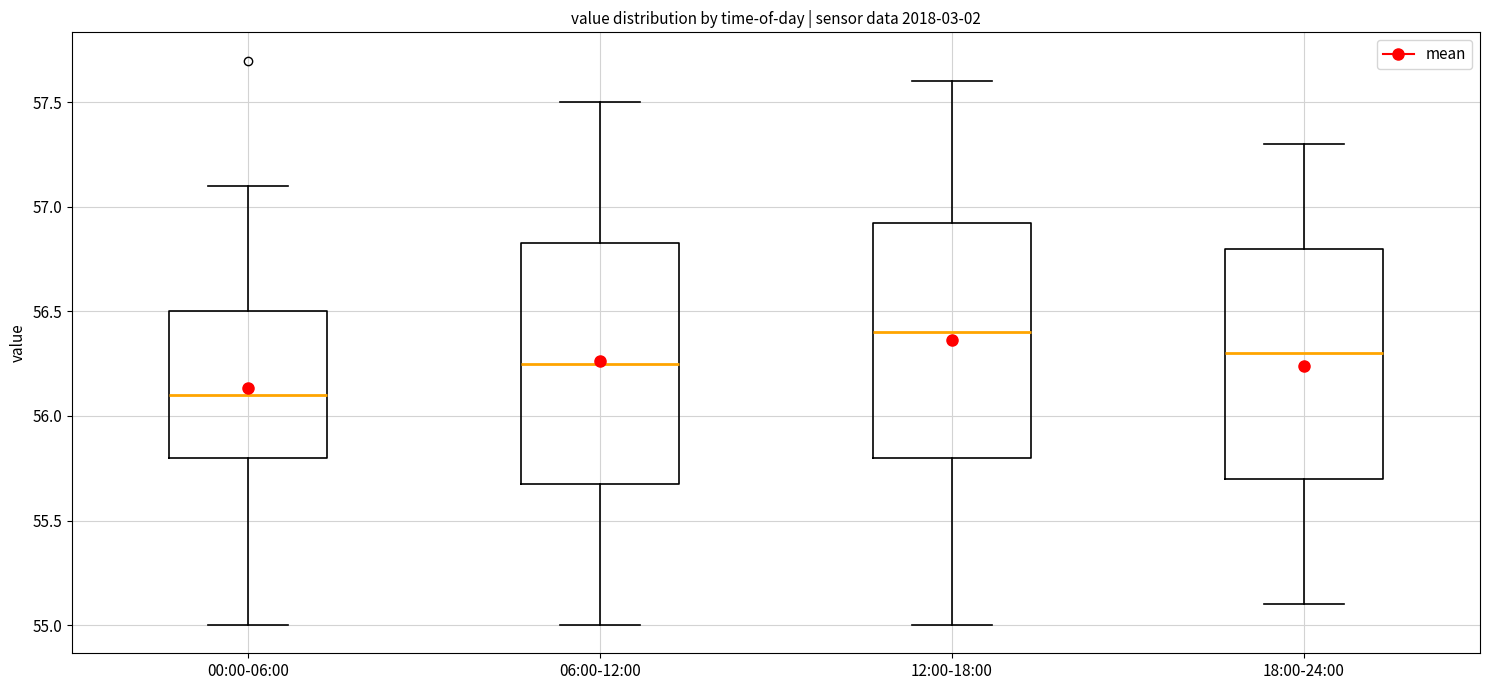

Reading left to right, transcribe this box plot: for each box, give where its median line is, the range the box spans, and where its two whiskers end, as read against the y-axis. The values are not printed on the chart, so give them approximately, as read against the axis.

00:00-06:00: median 56.10, box 55.80 to 56.50, whiskers 55.00 to 57.10
06:00-12:00: median 56.25, box 55.70 to 56.85, whiskers 55.00 to 57.50
12:00-18:00: median 56.40, box 55.80 to 56.95, whiskers 55.00 to 57.60
18:00-24:00: median 56.30, box 55.70 to 56.80, whiskers 55.10 to 57.30